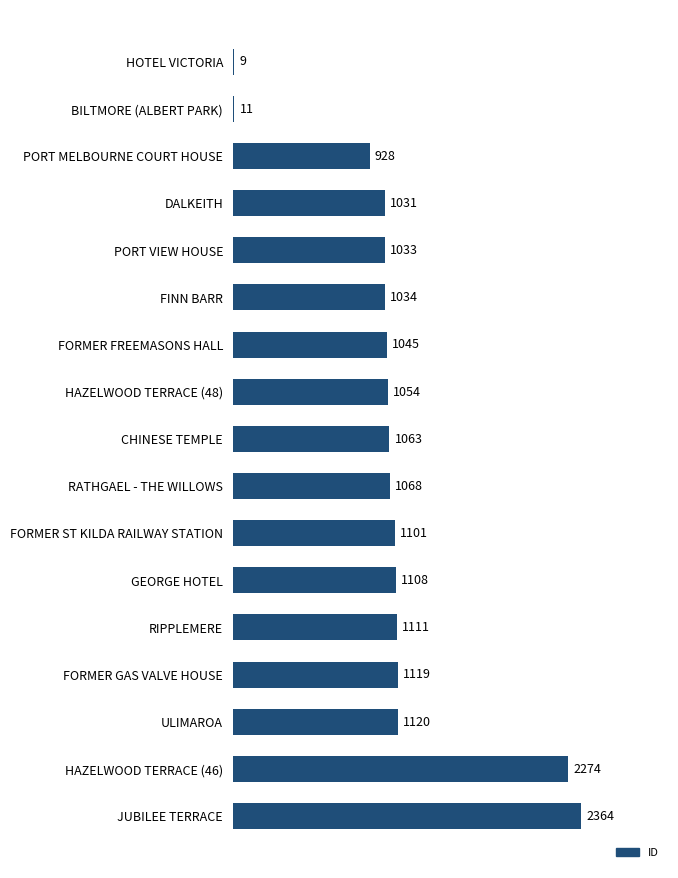

At which label is the value closest to 1186?

ULIMAROA